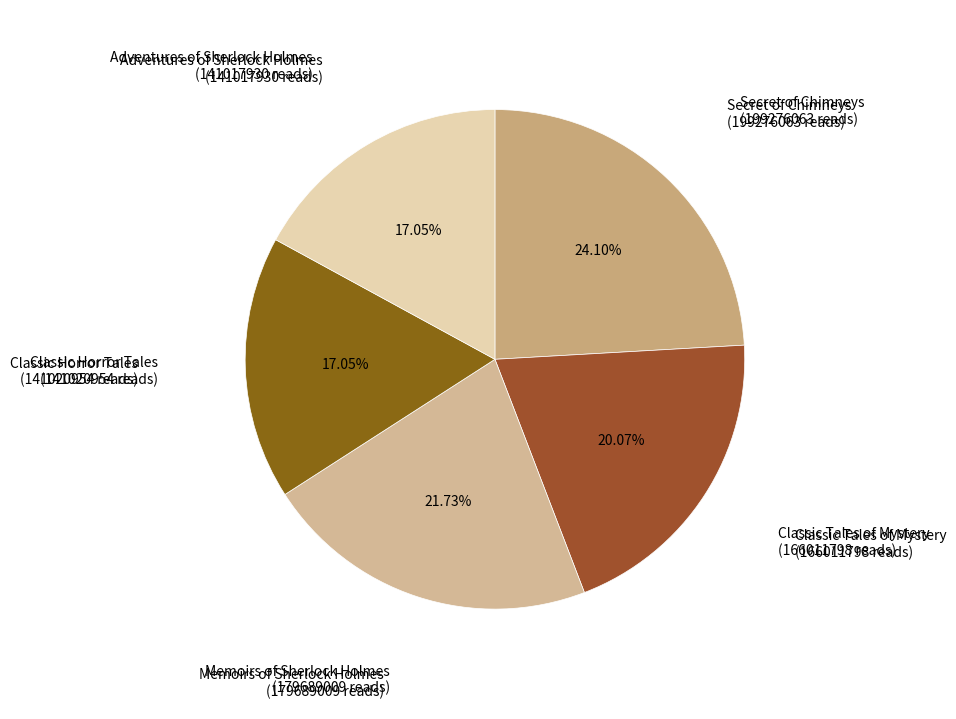

What is the largest slice in the pie chart?

Secret of Chimneys